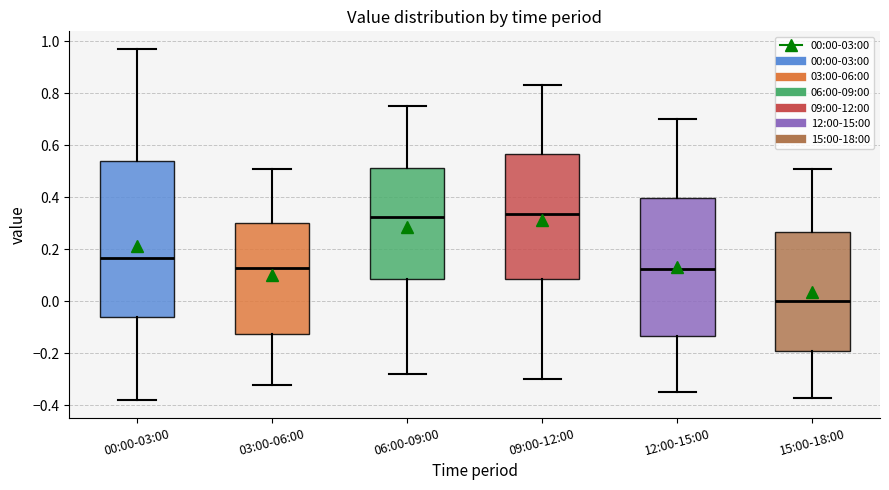

Comparing the boxes themselves (not the whiskers), which one is the tallest?

00:00-03:00